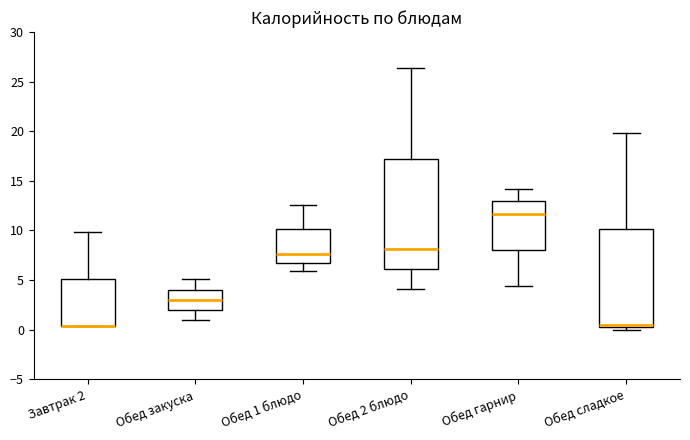

Which box is the tallest, from its lower edge to its upper edge?

Обед 2 блюдо